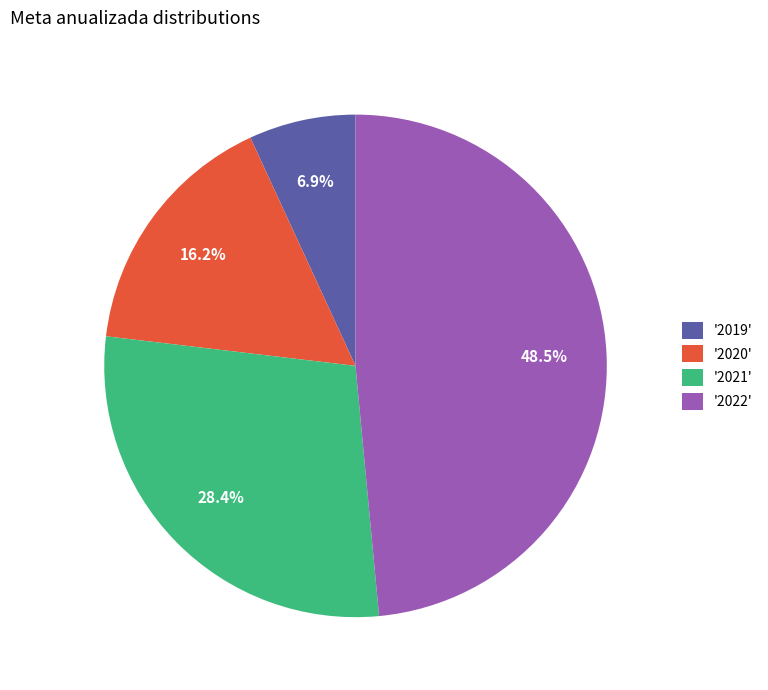

What is the largest slice in the pie chart?

'2022'